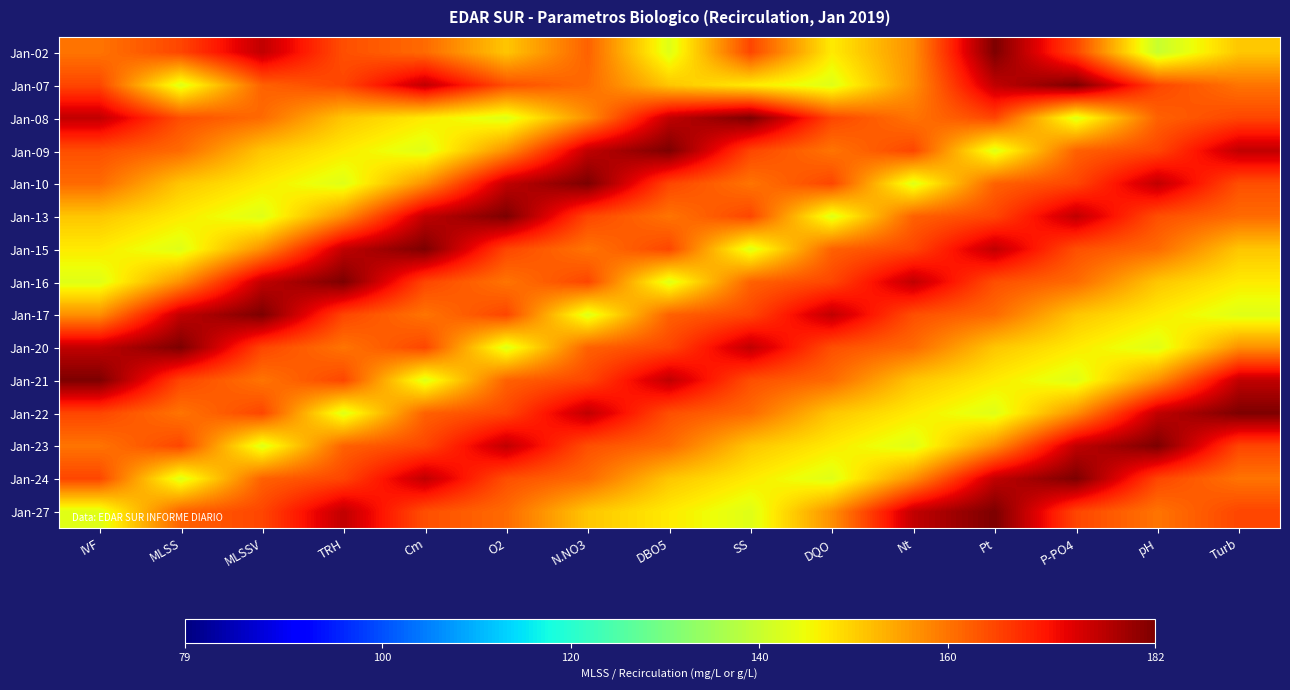

Which has a higher value, pH or Cm?

Cm